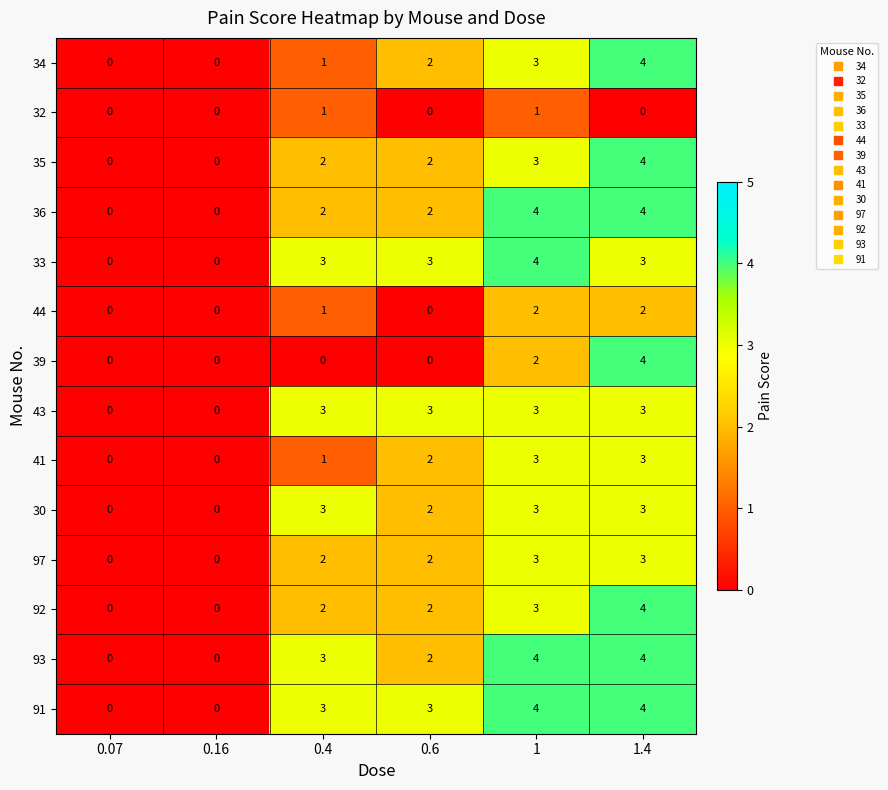

Is it true that 91 equals 1 at 1.4?

False